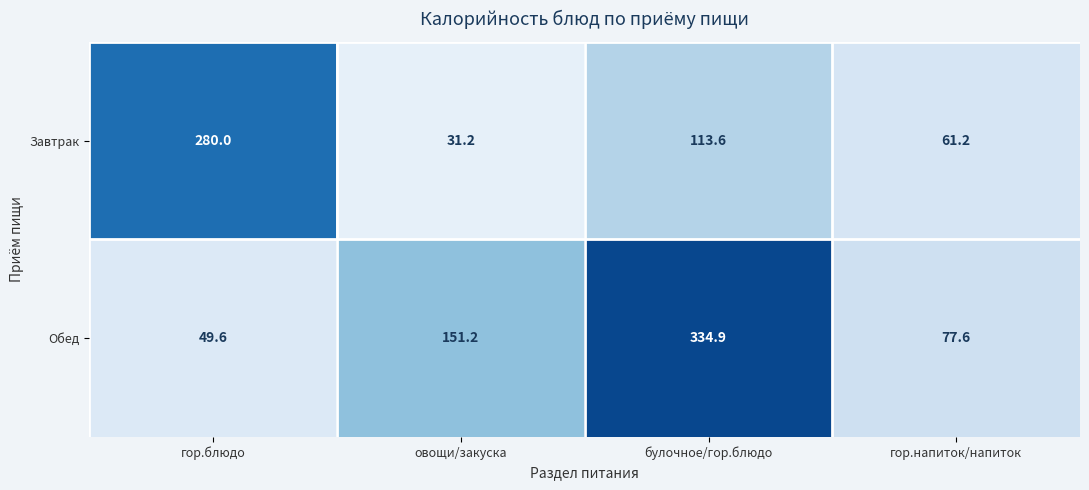

Which series has the largest range (max minus min)?

Обед